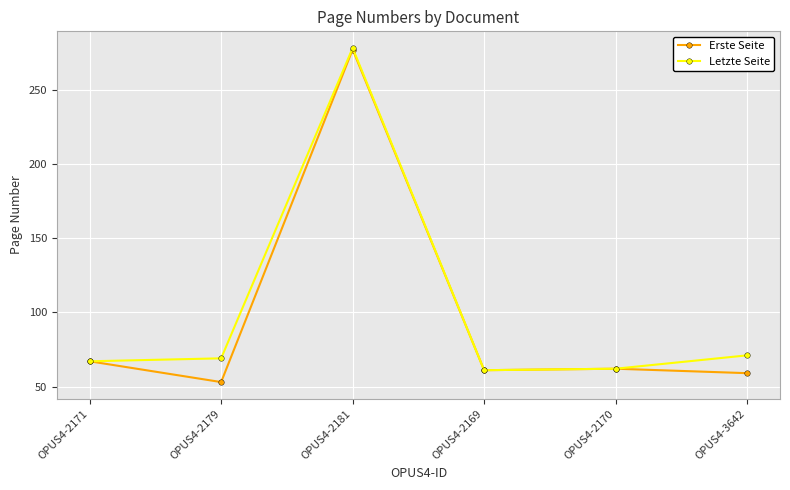

The Erste Seite series shows 53 at OPUS4-2179. True or false?

True